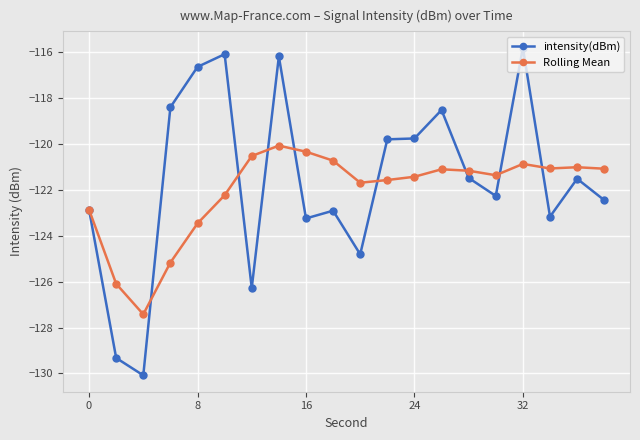

What is the smallest value displayed?

-130.1